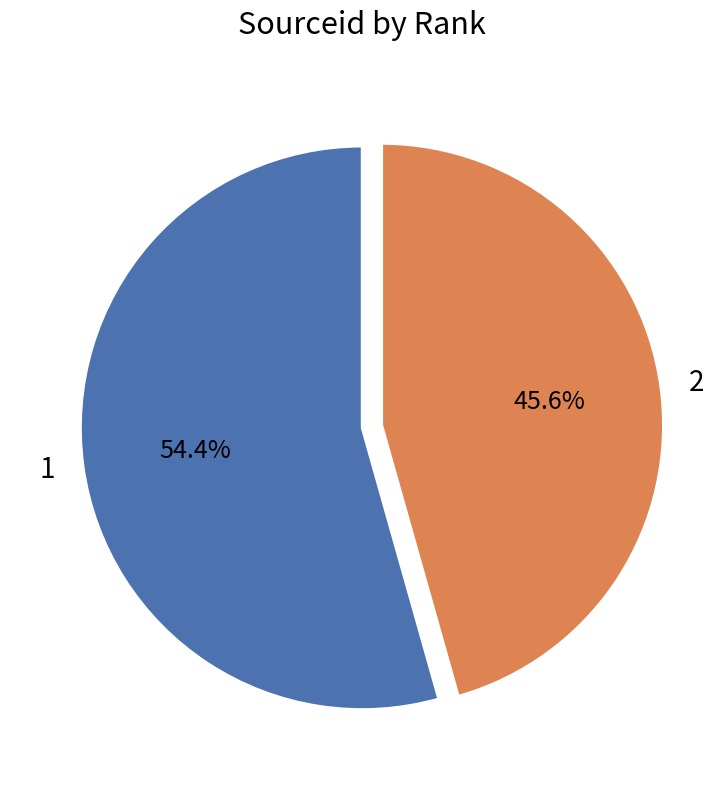

What is the majority slice?

1